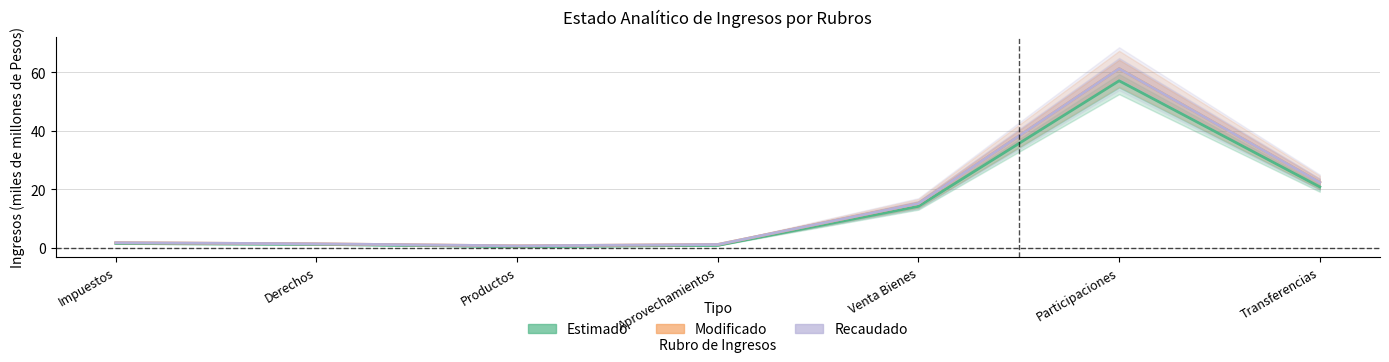

Rank the categories by RECAUDADO value from highest to lowest.

Participaciones, Transferencias, Venta Bienes, Impuestos, Derechos, Aprovechamientos, Productos